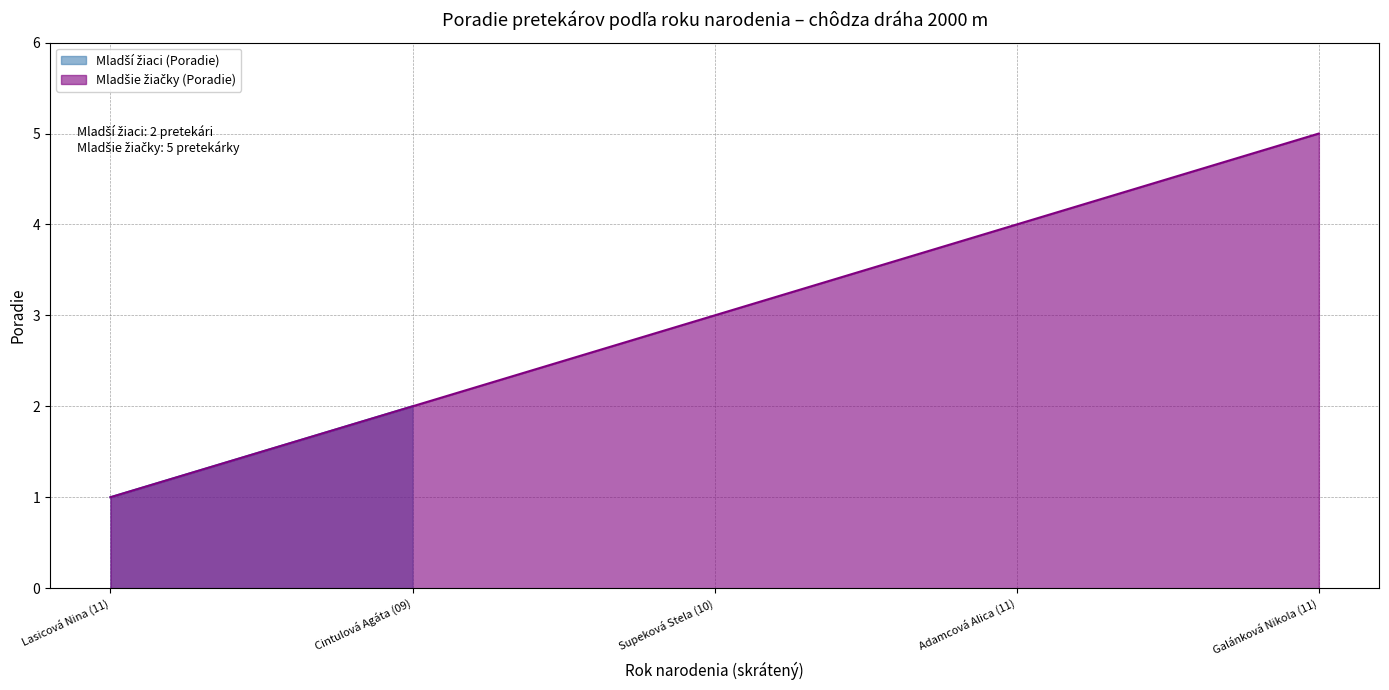

True or false: the data has more than 1 interior local peaks.

False